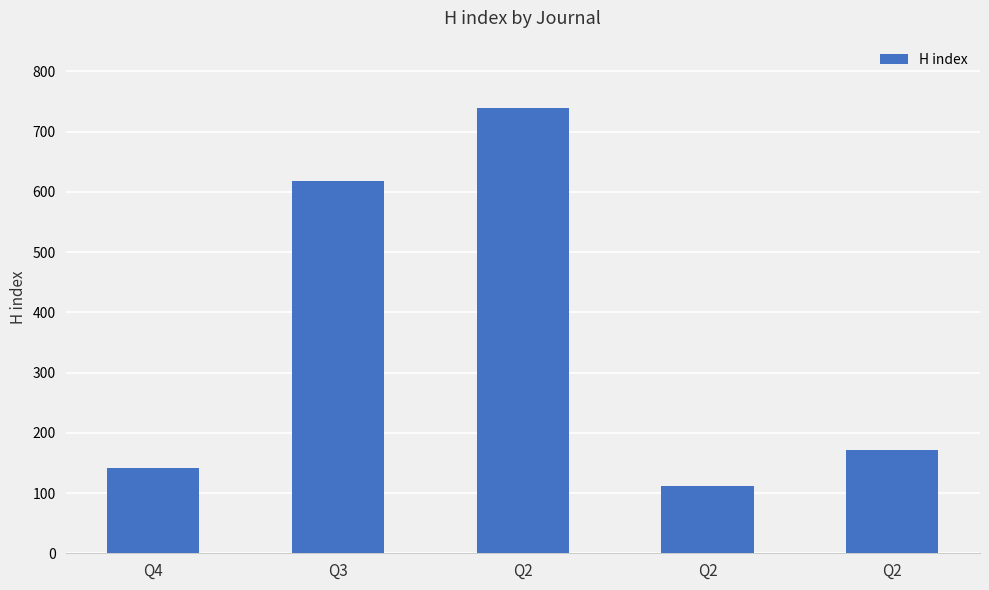

At which label is the value closest to 425?

Q3